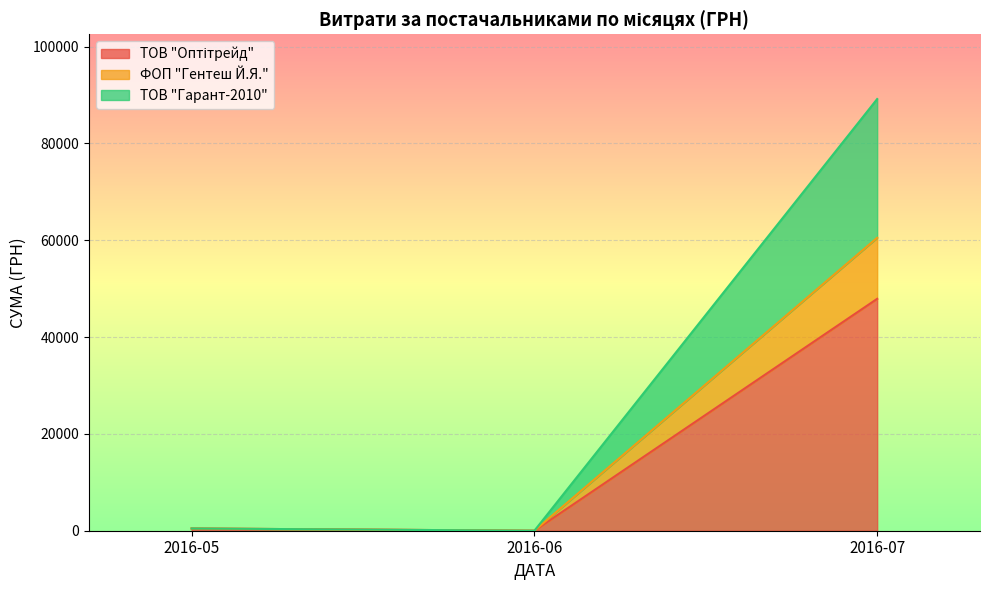

At which category is the sum across all series the highest?

2016-07